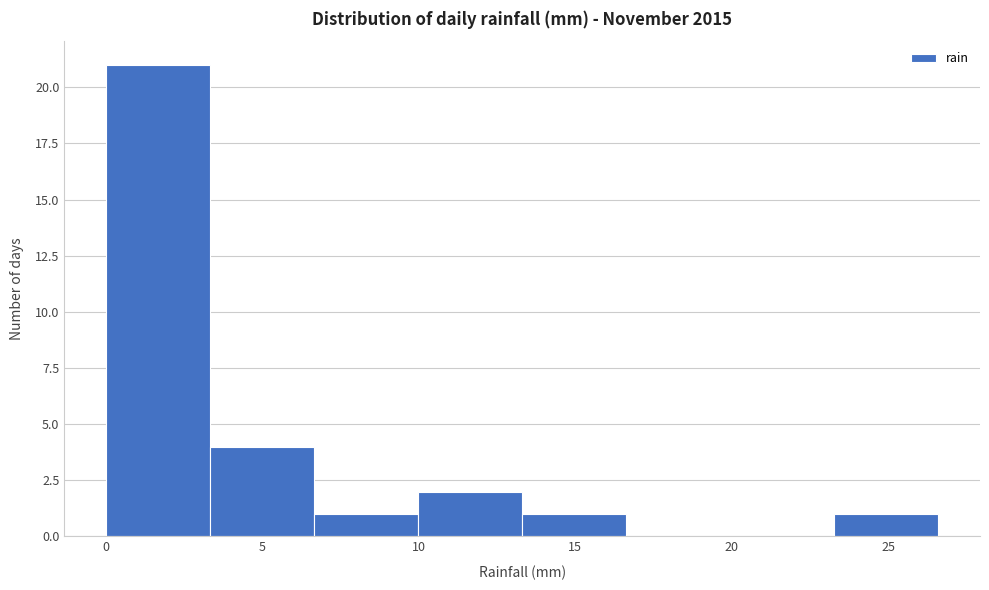

What is the height of the bar covering 10.0 to 13.5 on the x-axis? Neither the bar edges nor the heights are printed on the chart, so give them approximately, as read against the axes.

2